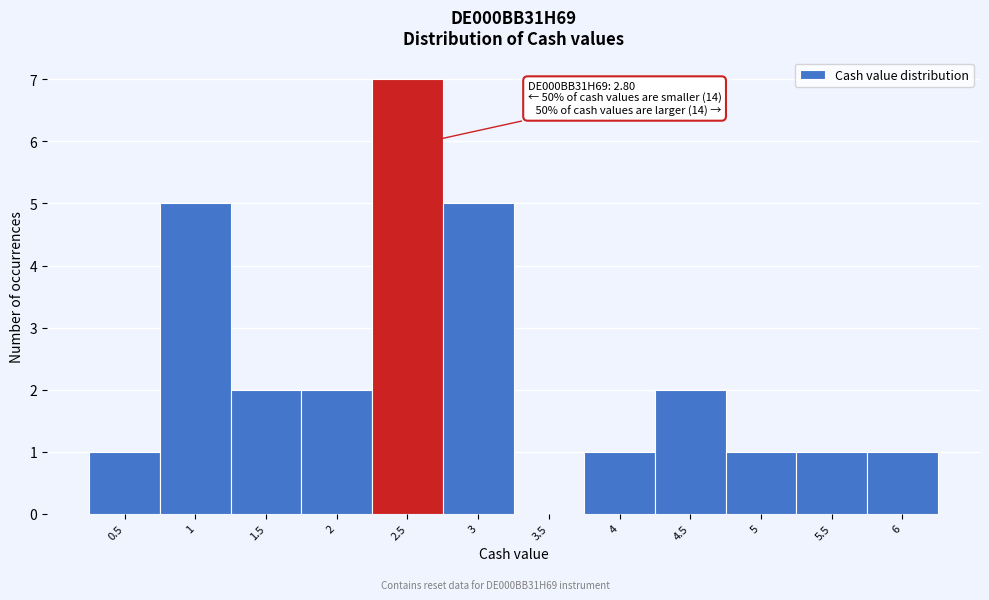

Reading right to left, transcribe all the data shown in this chart.

6=1	5.5=1	5=1	4.5=2	4=1	3.5=0	3=5	2.5=7	2=2	1.5=2	1=5	0.5=1